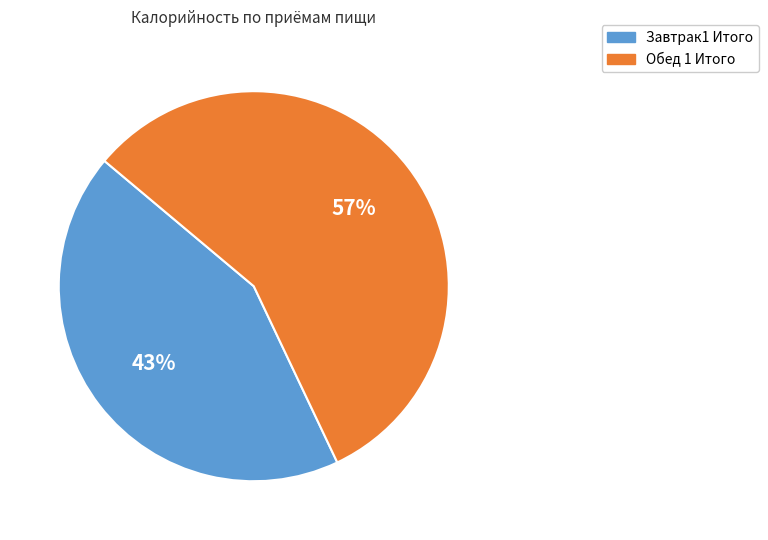

How many slices are in this pie chart?

2